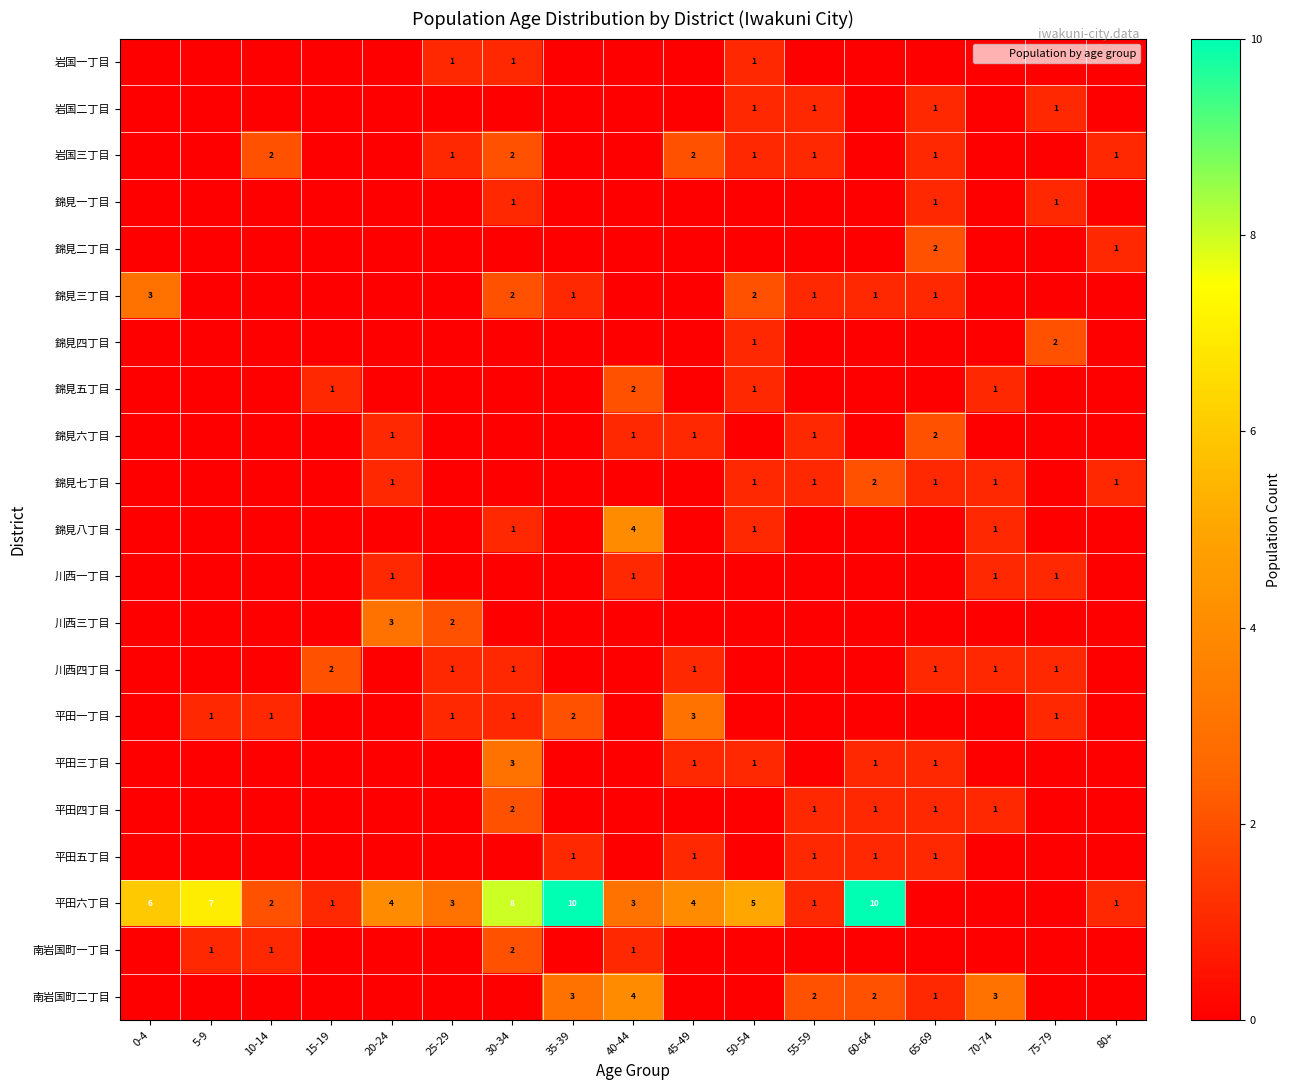

Which series has the largest total across all categories?

平田六丁目